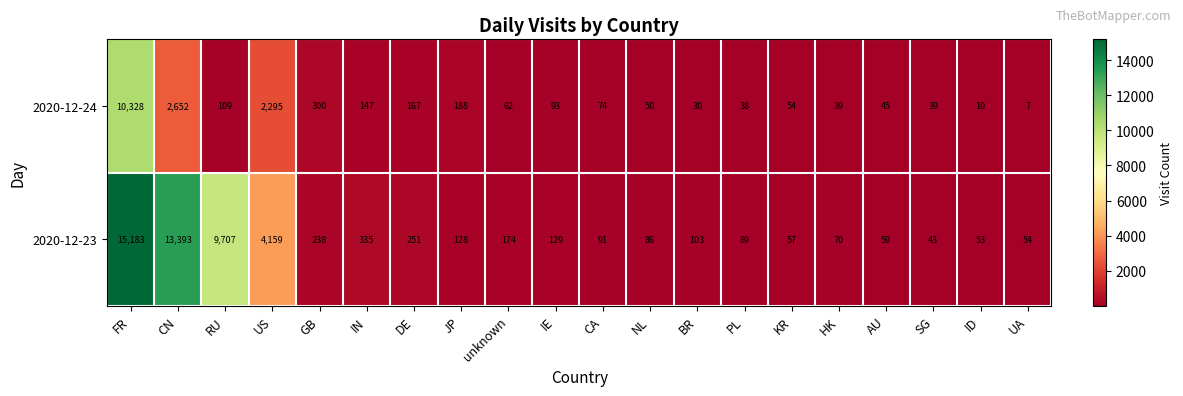

At which category is the sum across all series the highest?

FR